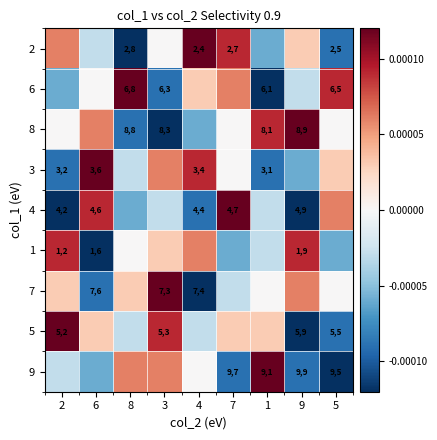

True or false: 7 has a value of 29.5 at 6.

False